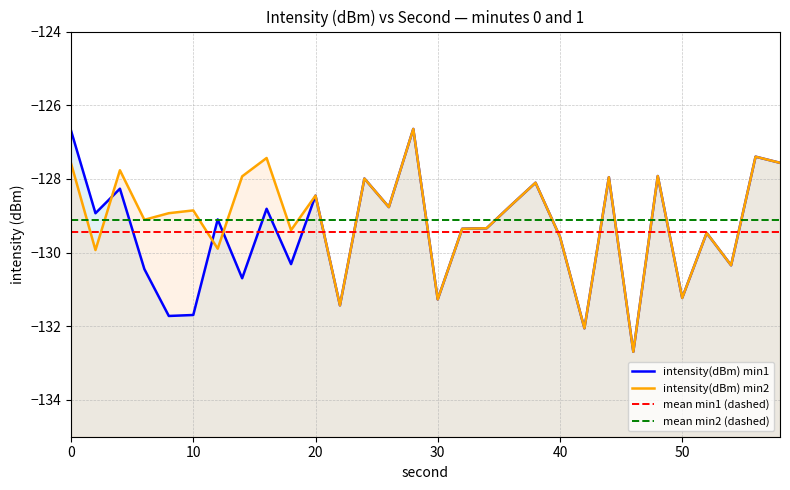

List the series in order of their overall mean, lowest first.

intensity(dBm) min1, intensity(dBm) min2